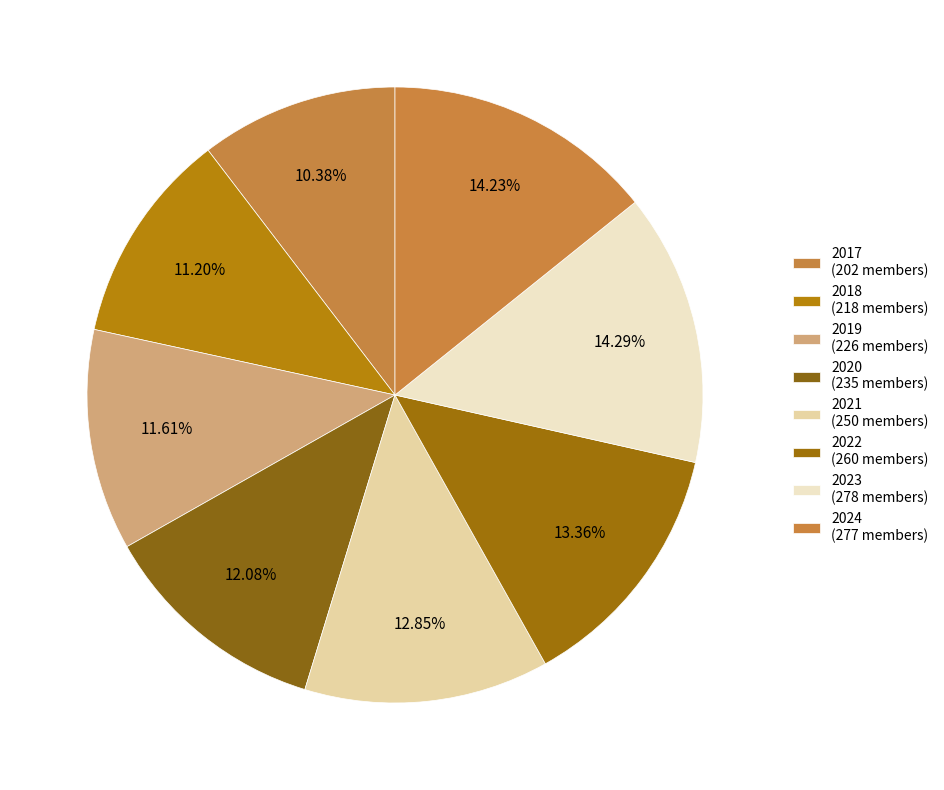

To the nearest percent, what is the average slice percentage?

12%